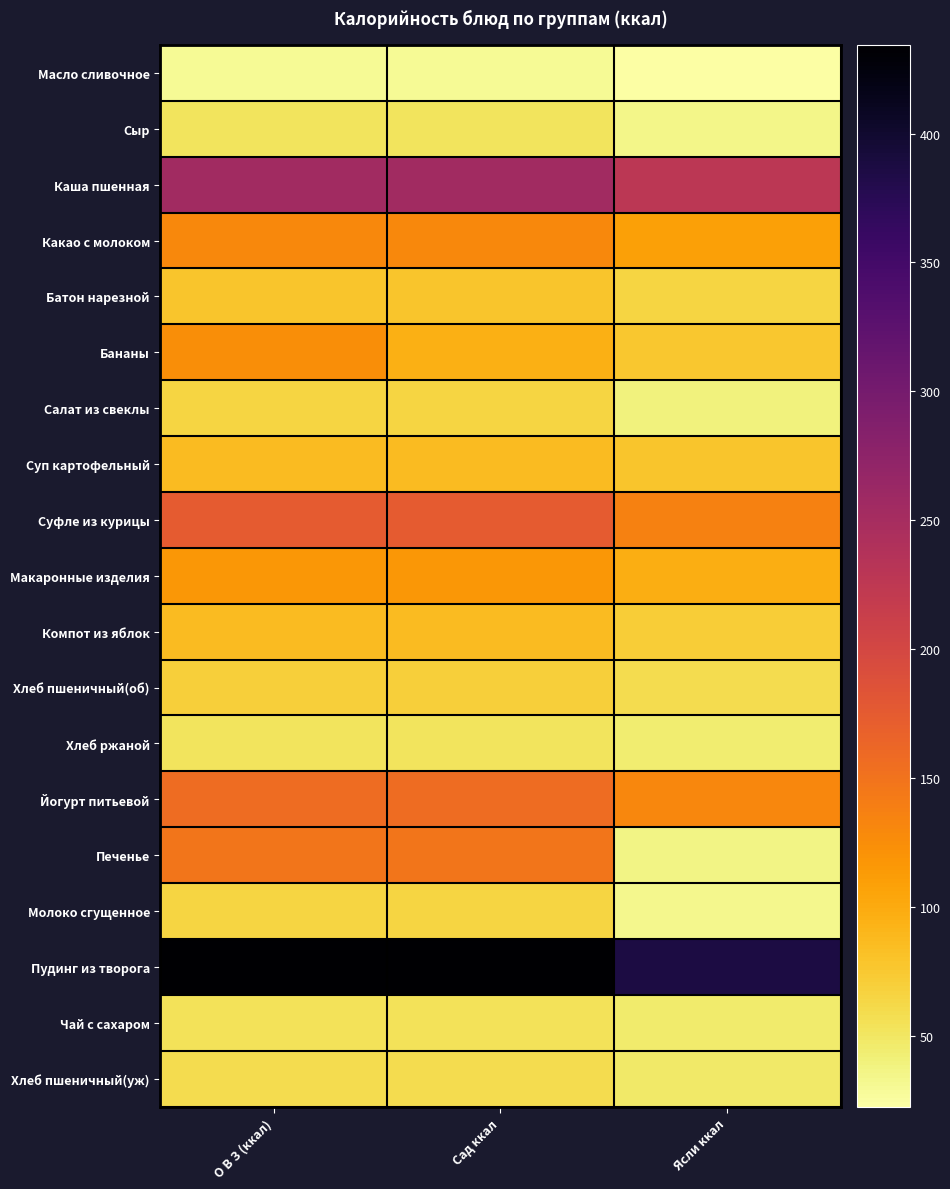

Which has a higher value, Сад ккал or О В З (ккал)?

Сад ккал